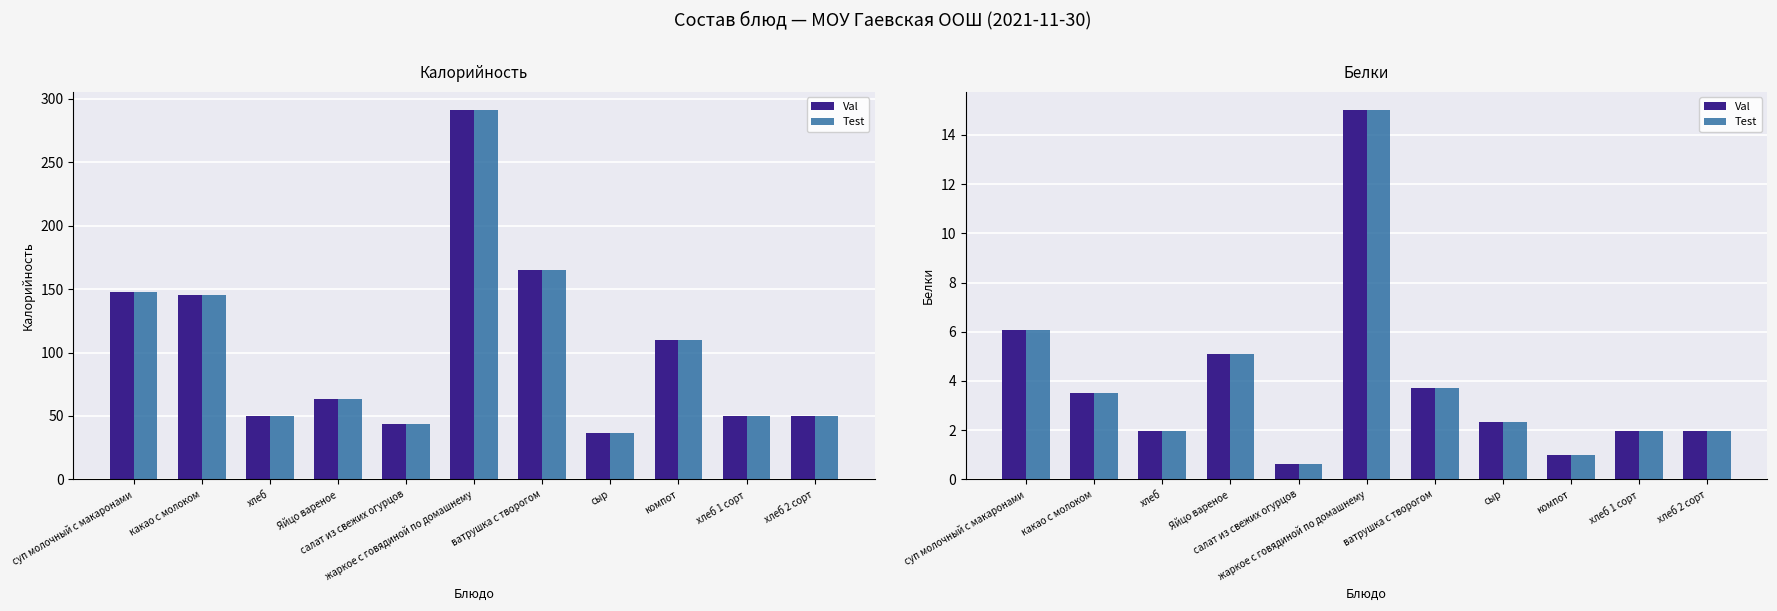

Reading left to right, transcribe all the data shown in this chart.

Val: суп молочный с макаронами=6.0	какао с молоком=3.5	хлеб=2.0	Яйцо вареное=5.1	салат из свежих огурцов=0.6	жаркое с говядиной по домашнему=15.0	ватрушка с творогом=3.7	сыр=2.3	компот=1.0	хлеб 1 сорт=2.0	хлеб 2 сорт=2.0
Test: суп молочный с макаронами=6.0	какао с молоком=3.5	хлеб=2.0	Яйцо вареное=5.1	салат из свежих огурцов=0.6	жаркое с говядиной по домашнему=15.0	ватрушка с творогом=3.7	сыр=2.3	компот=1.0	хлеб 1 сорт=2.0	хлеб 2 сорт=2.0